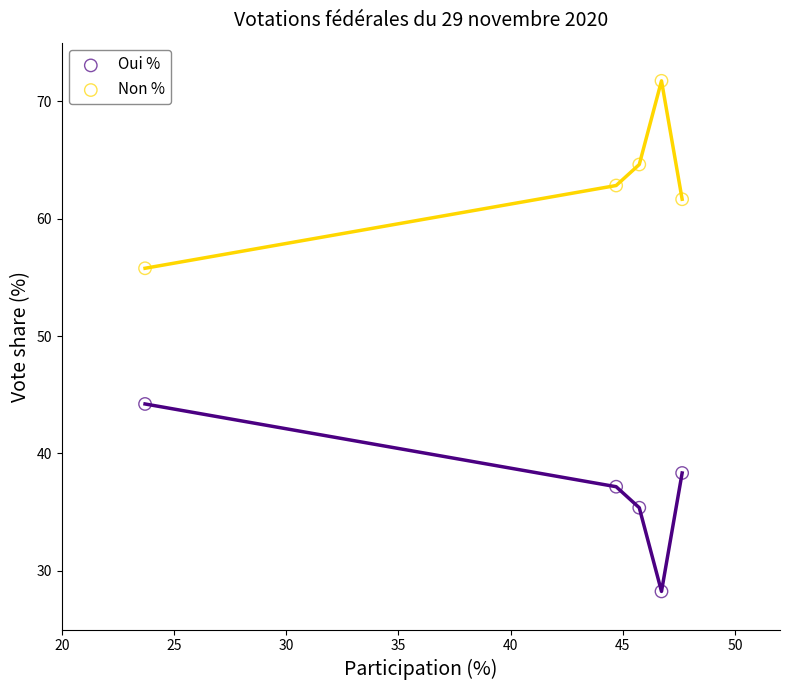

In the Oui % series, what Y value is closest to 36?

35.4